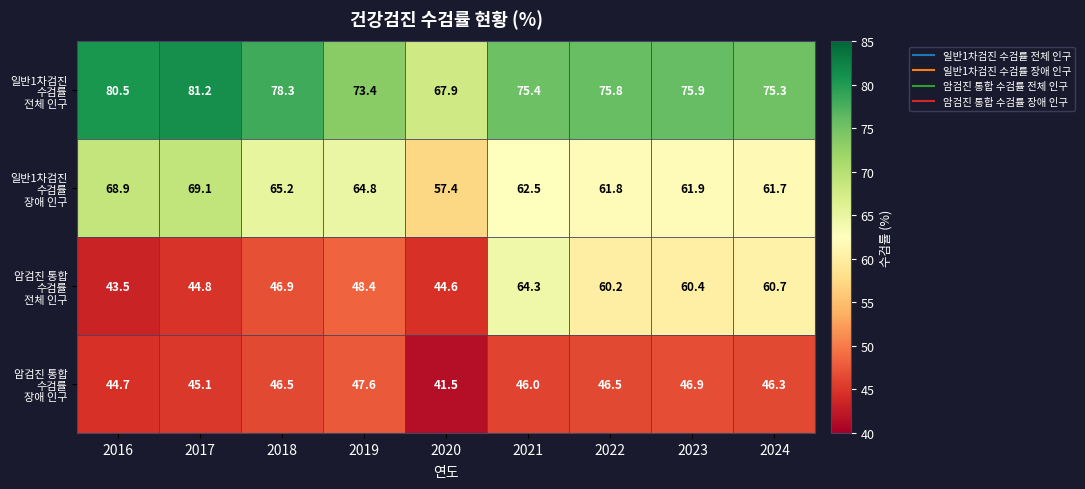

What is the total value across all series at 2016?

237.6